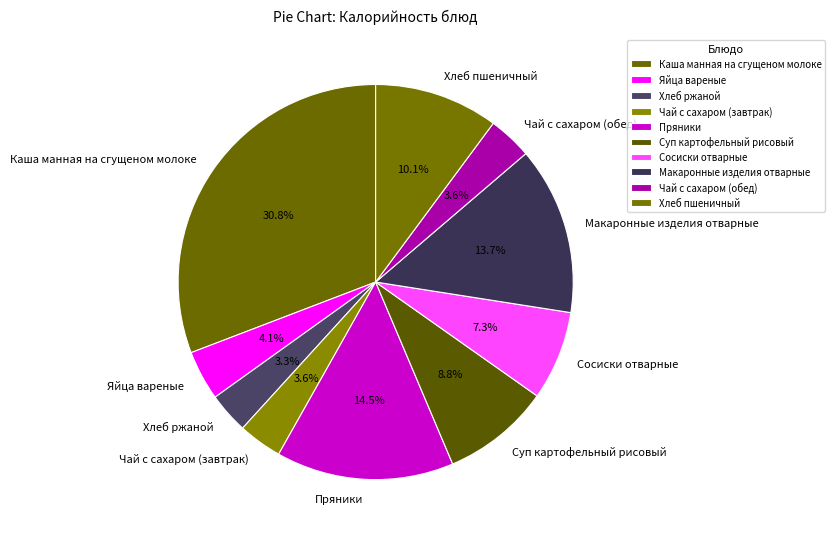

How many segments does this pie chart have?

10